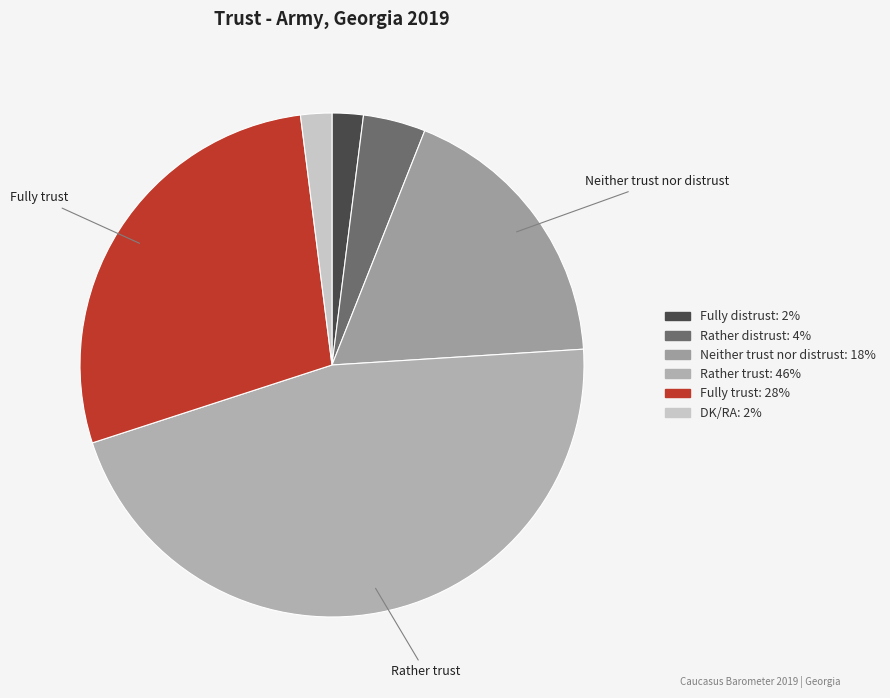

Which slice is the largest?

Rather trust